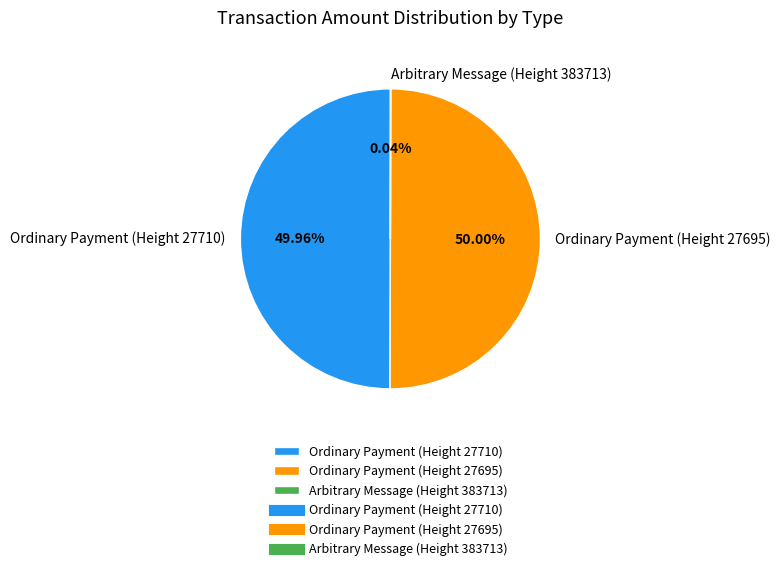

The Ordinary Payment (Height 27710) slice represents 50% of the pie. True or false?

True